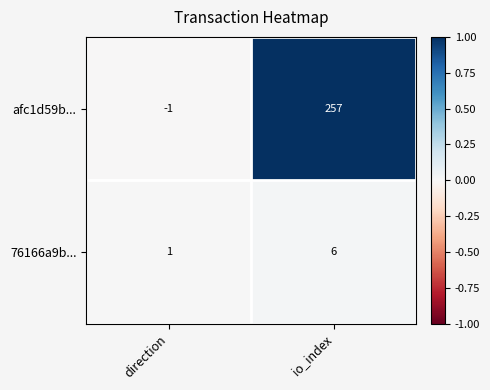

Count the number of data series in this chart.

2